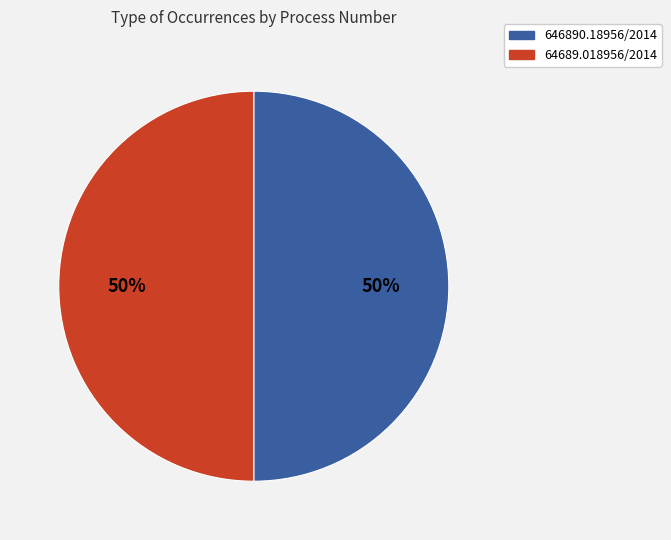

What percentage is the 64689.018956/2014 slice, to the nearest percent?

50%